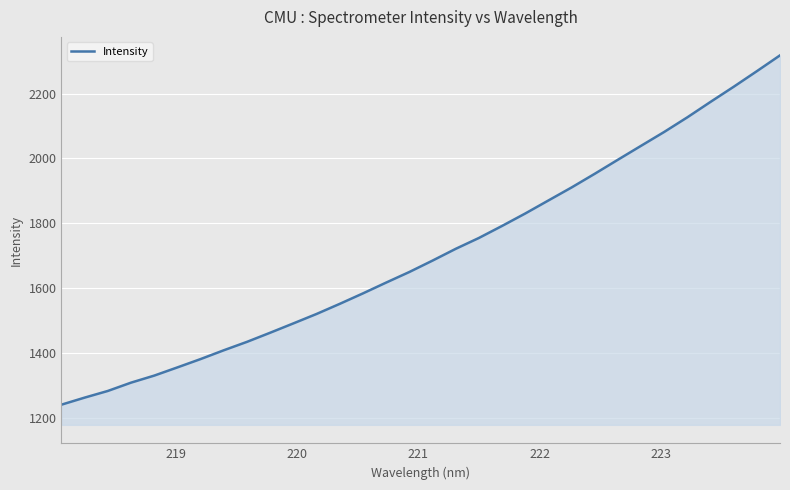

What is the greatest value displayed?

2317.6